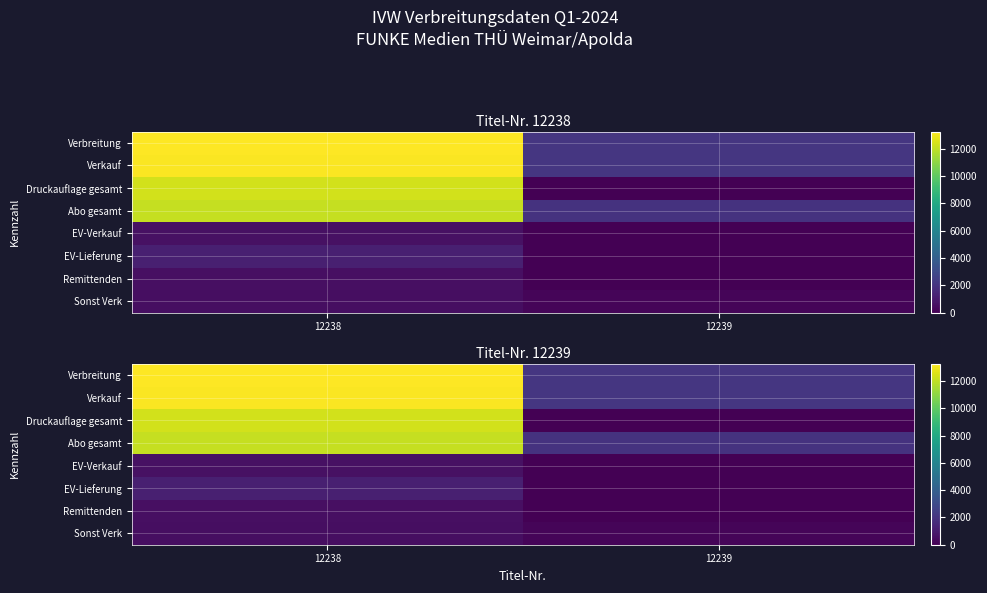

Rank the series by their maximum value, from lowest to highest.

Sonst Verk, Remittenden, EV-Verkauf, EV-Lieferung, Abo gesamt, Druckauflage gesamt, Verkauf, Verbreitung